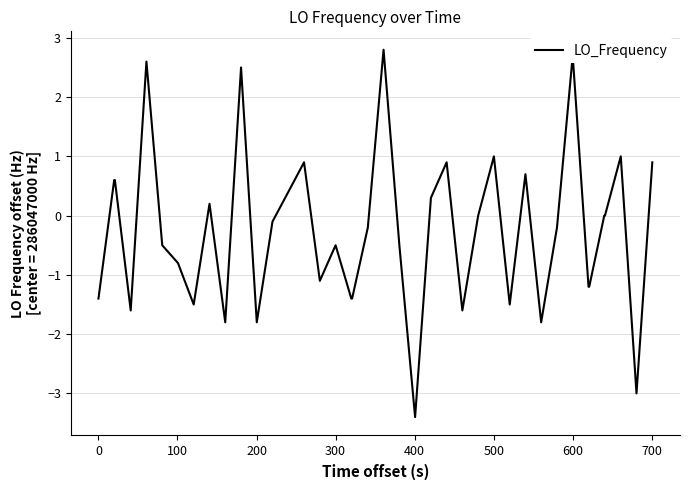

What is the smallest value displayed?

-3.4